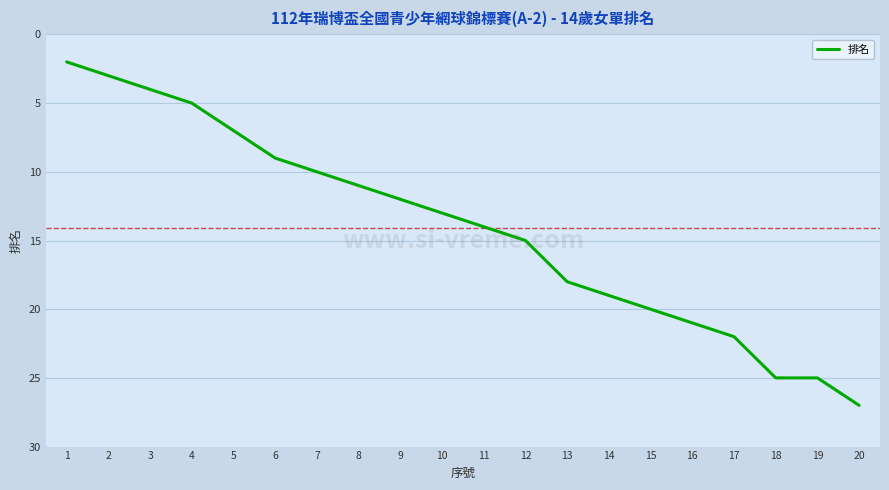

What is the ratio of the value at 19 to the value at 16?

1.2